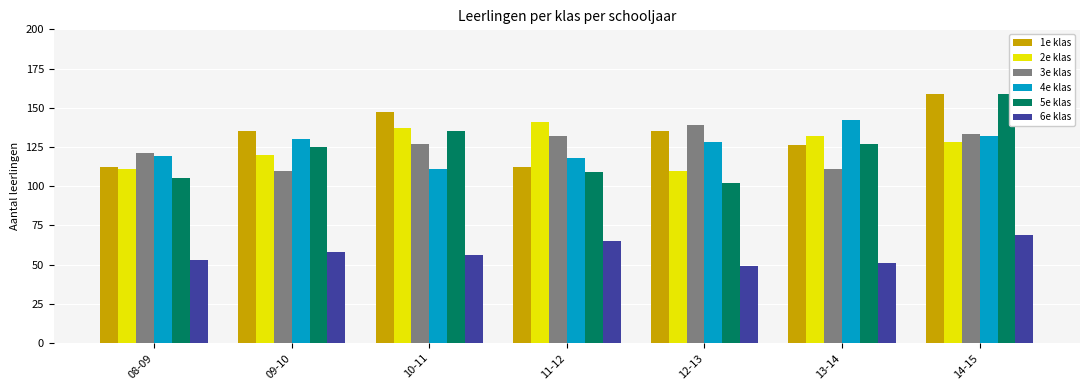

What is the label of the 6th bar from the left?

13-14